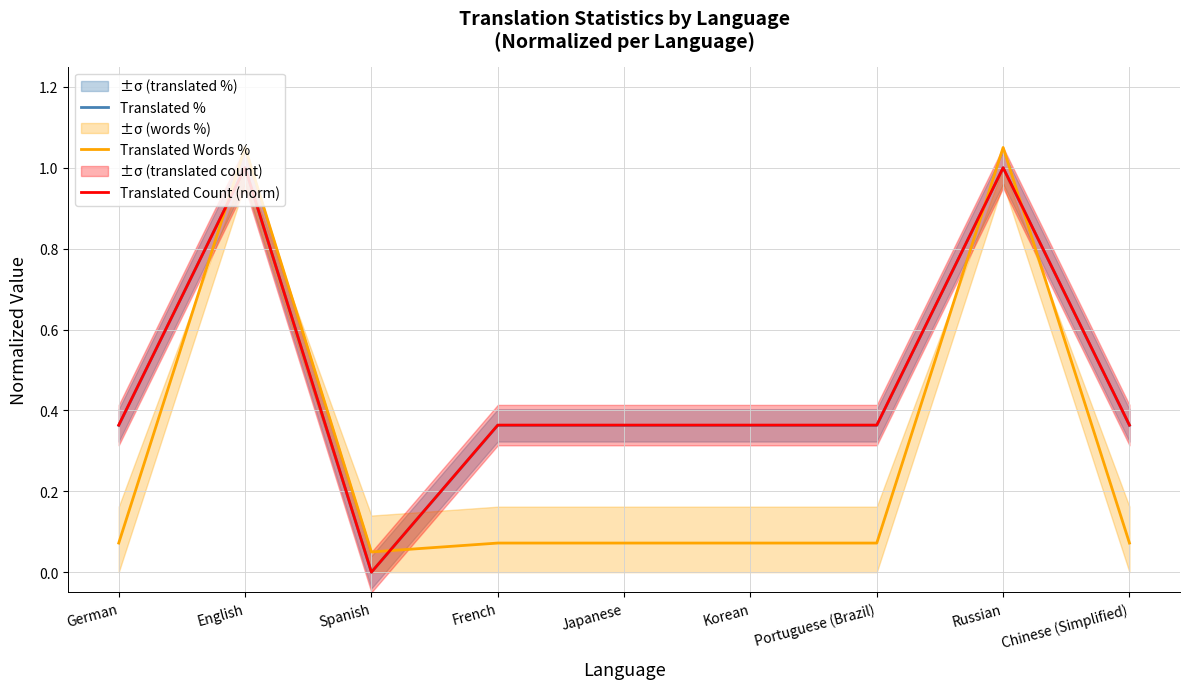

What is the total value across all series at Spanish?

0.1